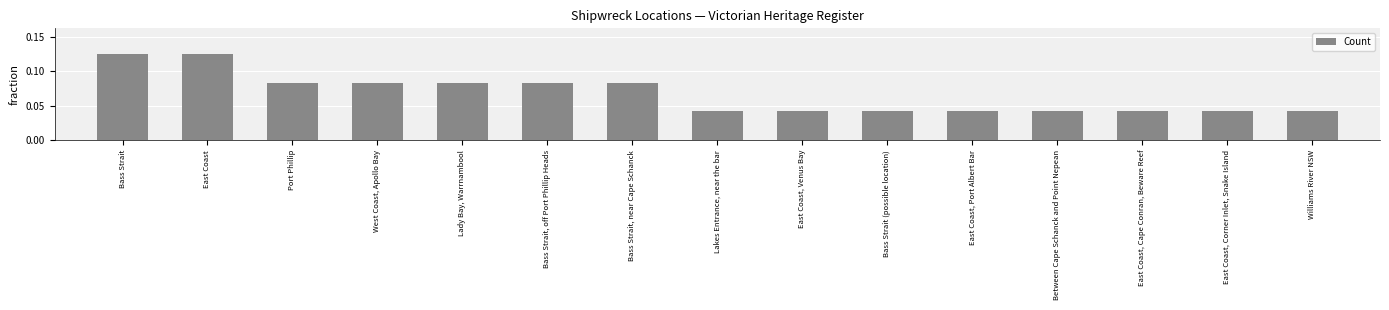

What position from the left is Bass Strait, off Port Phillip Heads?

6